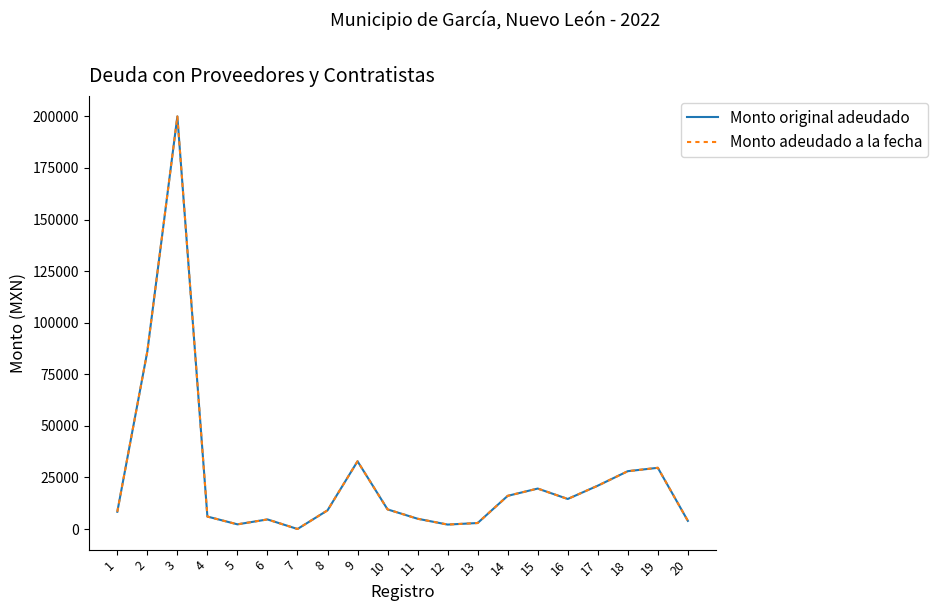

Which series has the largest range (max minus min)?

Monto original adeudado